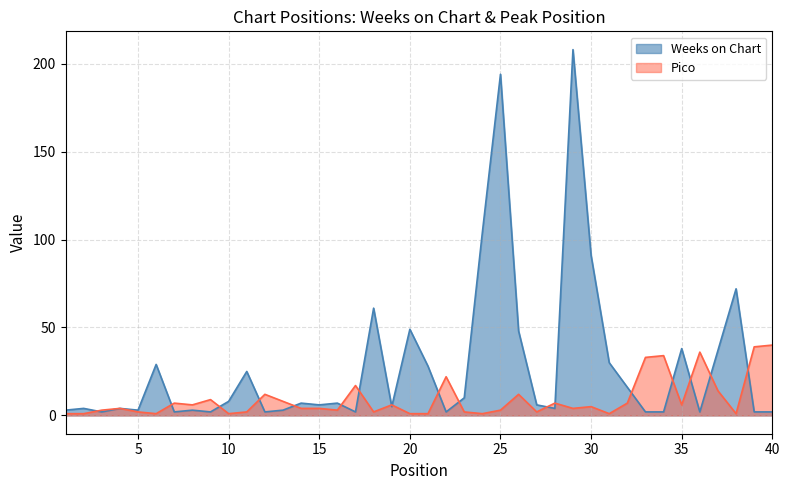

Which series changed the most between 13 and 38?

Weeks on Chart